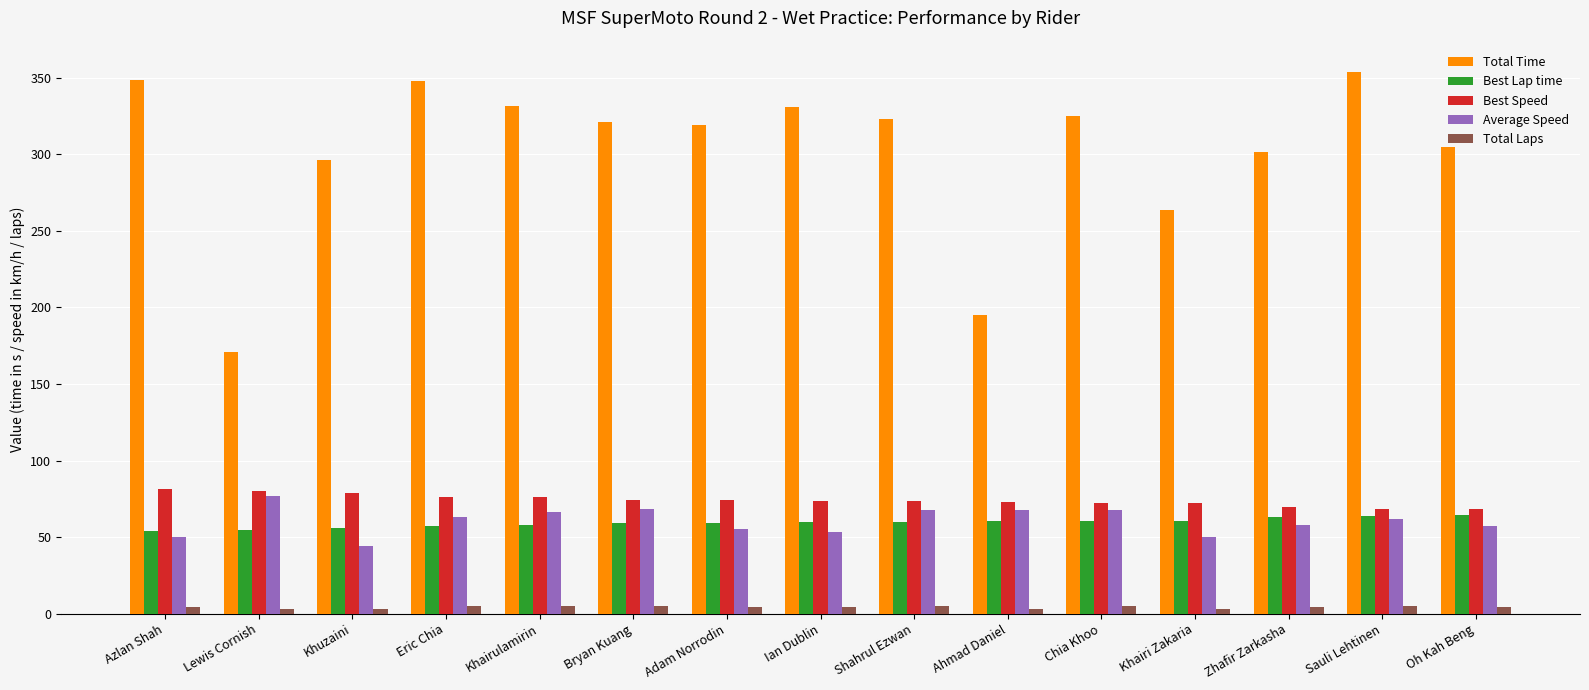

The Total Laps series shows 5.0 at Sauli Lehtinen. True or false?

True